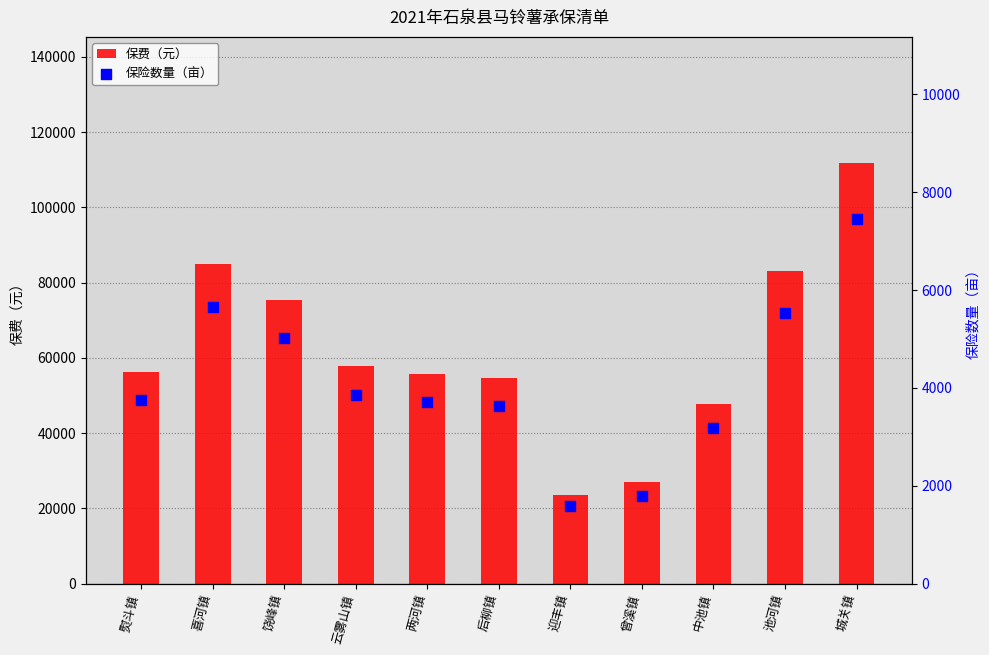

Which series has the largest total across all categories?

保费（元）